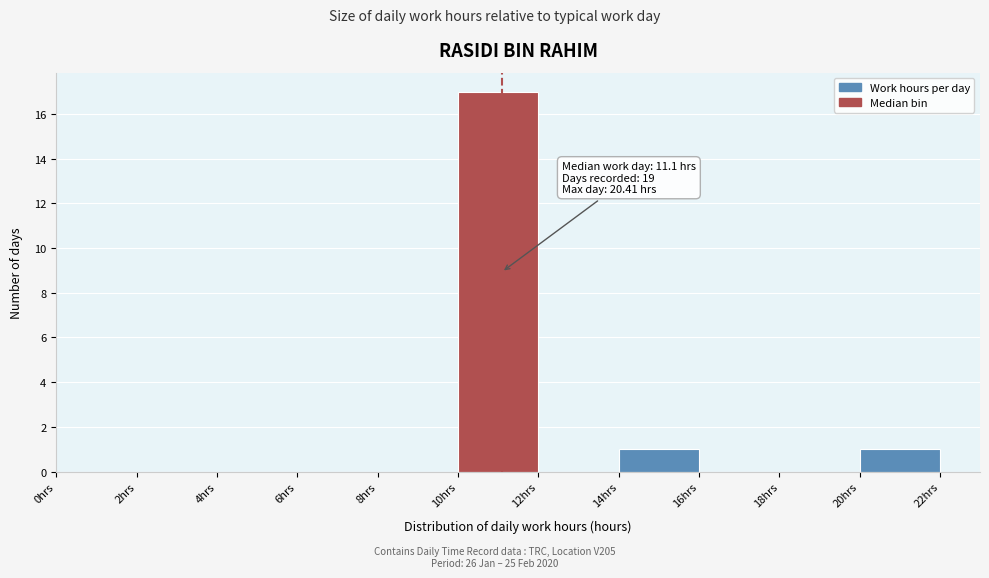

Over which range of the x-axis is the bar tallest?

10 to 12